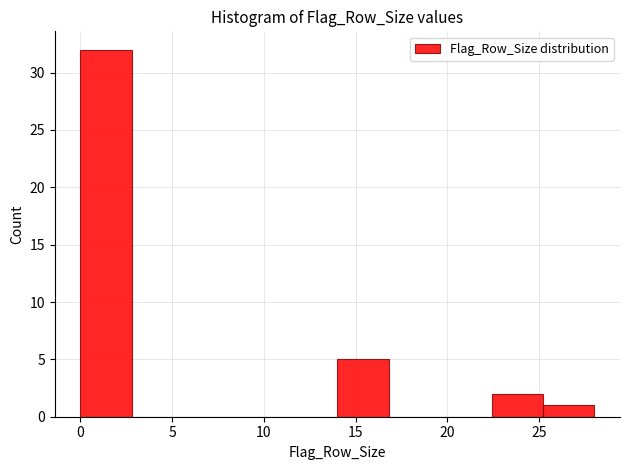

What is the height of the bar covering 14.0 to 16.8 on the x-axis? Neither the bar edges nor the heights are printed on the chart, so give them approximately, as read against the axes.

5